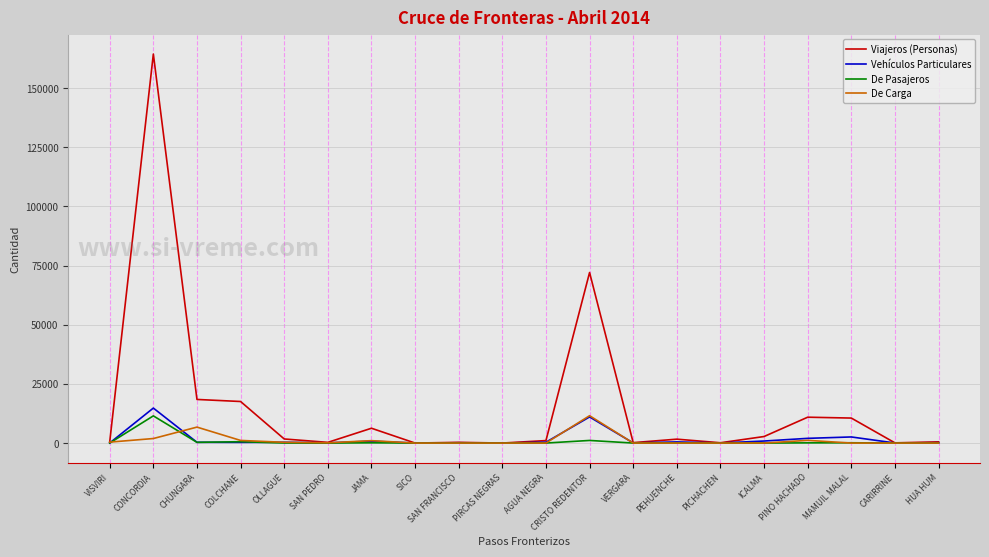

What is the highest value of the De Carga series?

11556